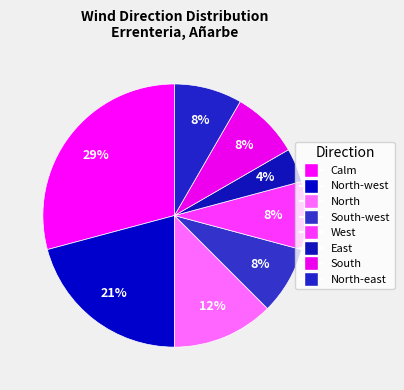

How many slices are in this pie chart?

8